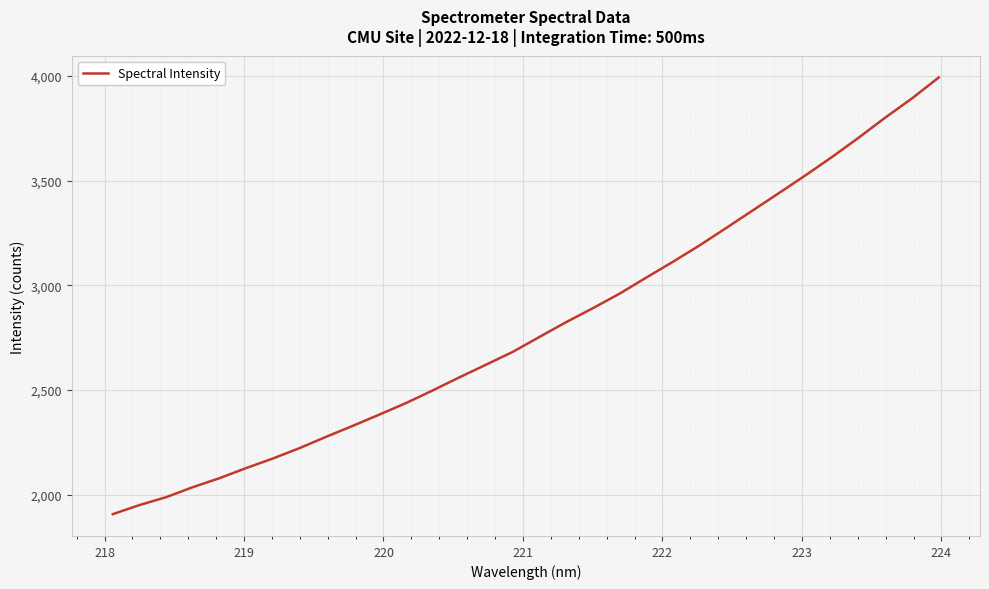

What is the maximum value shown in the chart?

3991.6